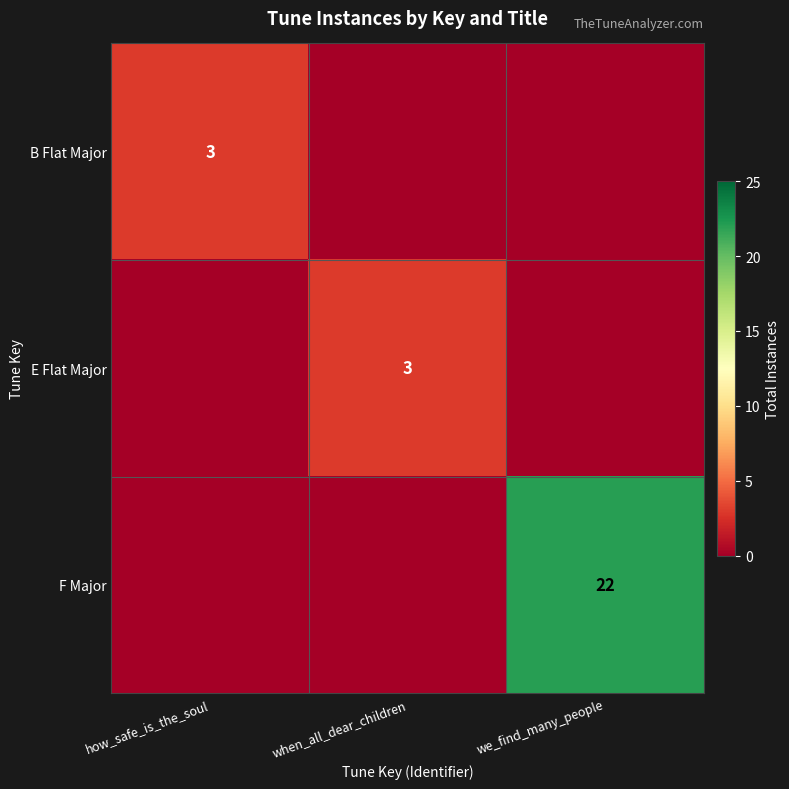

Is it true that F Major equals 13 at we_find_many_people?

False